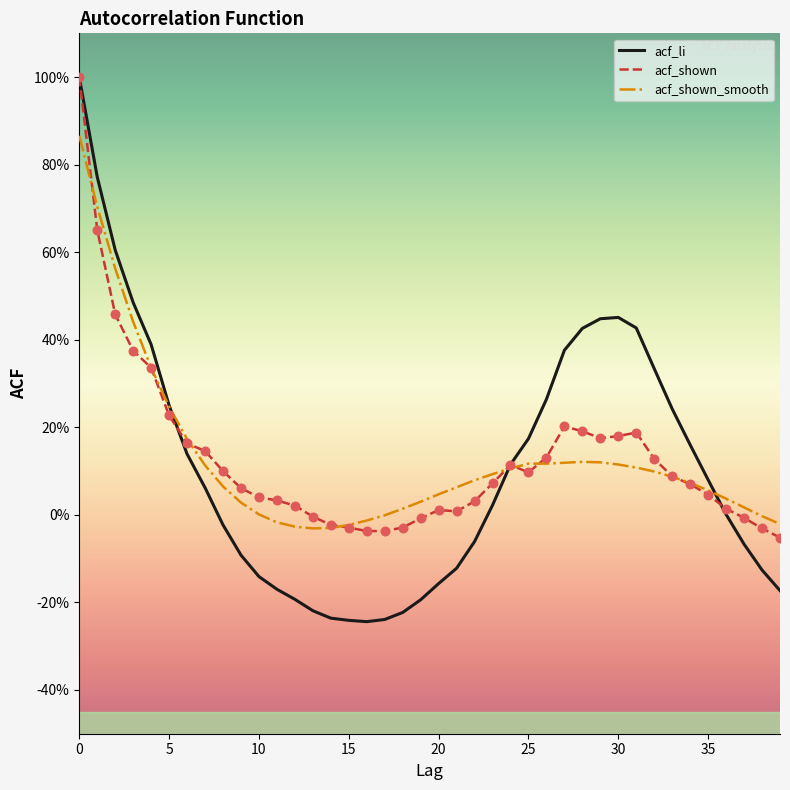

At how many categories does at least one series exceed 0?

33